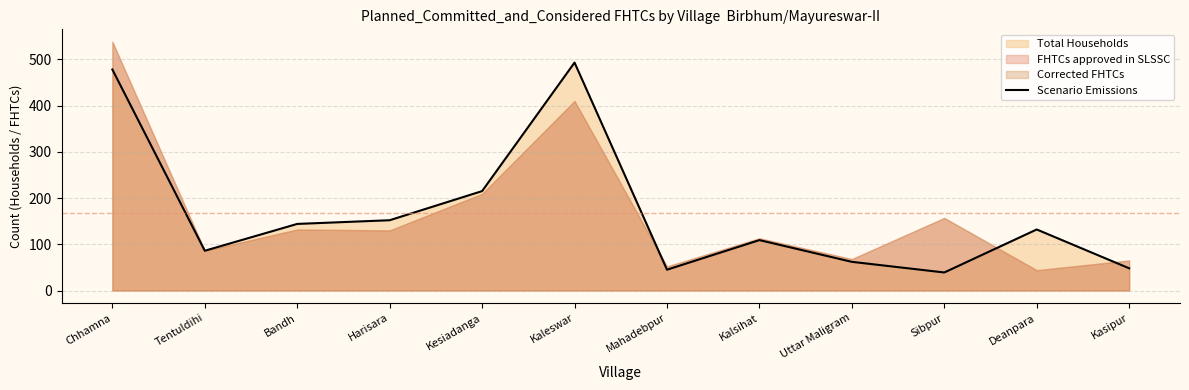

True or false: the data shows 28 at Mahadebpur.

False